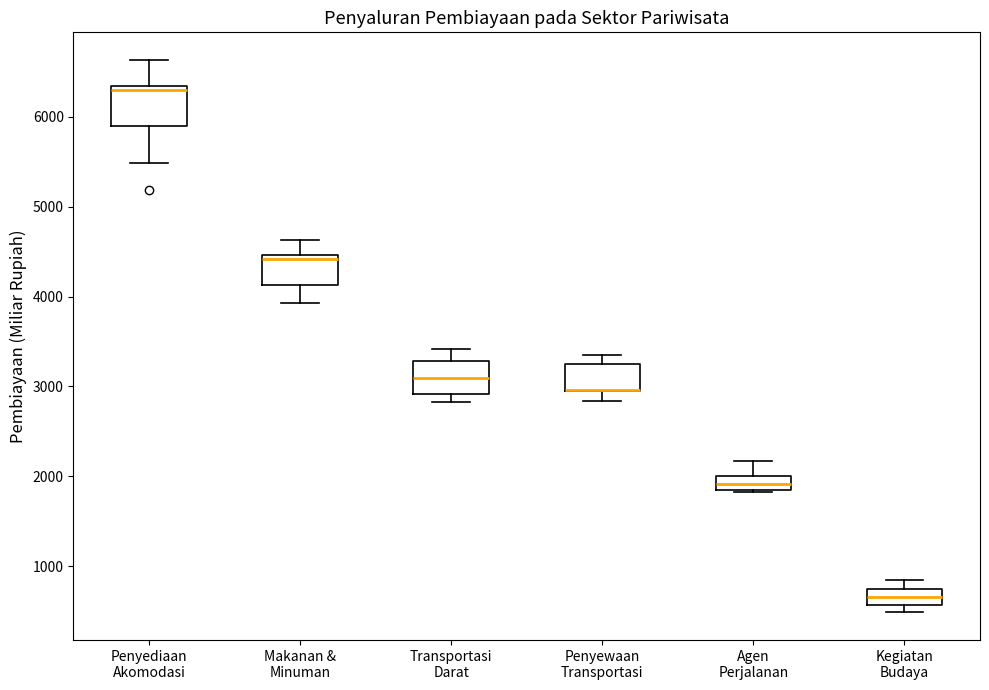

Reading left to right, transcribe this box plot: for each box, give where its median line is, the range the box spans, and where its two whiskers end, as read against the y-axis. The values are not printed on the chart, so give them approximately, as read against the axis.

Penyediaan Akomodasi: median 6300 (just below the box's upper edge), box 5900 to 6300, whiskers 5500 to 6600
Makanan & Minuman: median 4400, box 4100 to 4500, whiskers 3900 to 4600
Transportasi Darat: median 3100, box 2900 to 3300, whiskers 2800 to 3400
Penyewaan Transportasi: median 3000 (drawn on the box's lower edge), box 2900 to 3200, whiskers 2800 to 3400
Agen Perjalanan: median 1900 (inside the box), box 1900 to 2000, whiskers 1800 to 2200
Kegiatan Budaya: median 700, box 600 to 800, whiskers 500 to 900